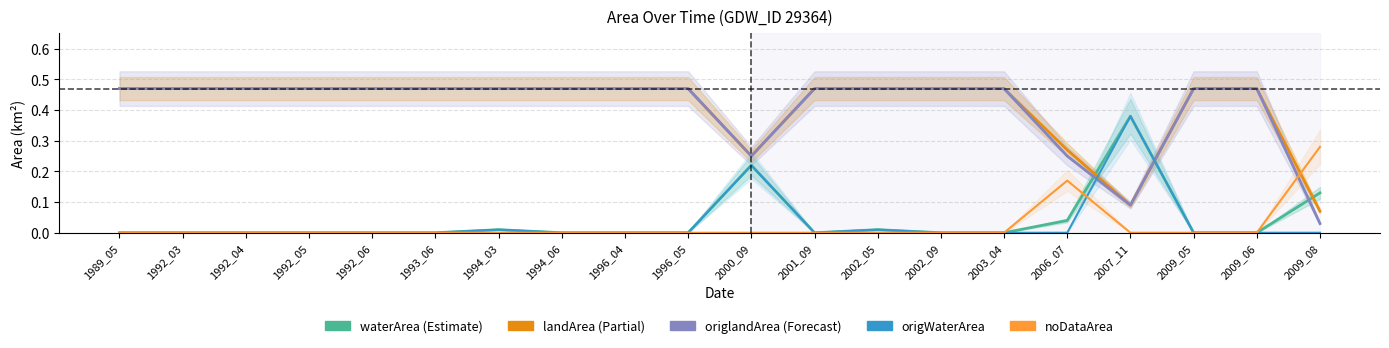

True or false: noDataArea has more than 2 interior local peaks.

False